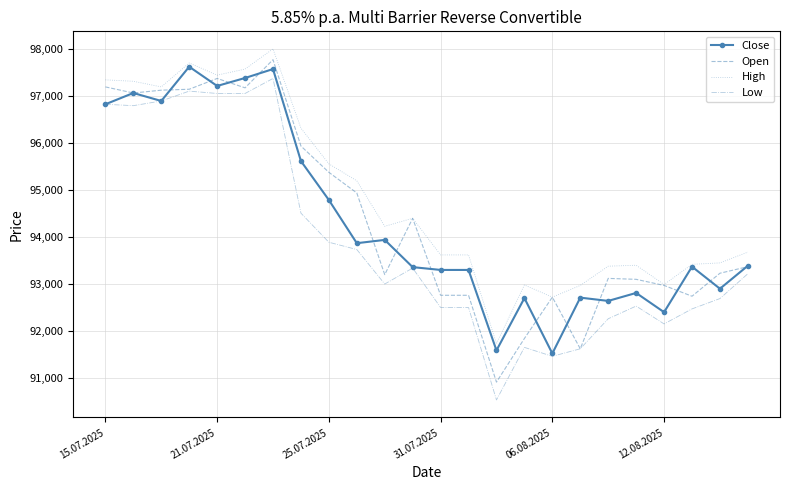

True or false: High and Low intersect in this chart.

False